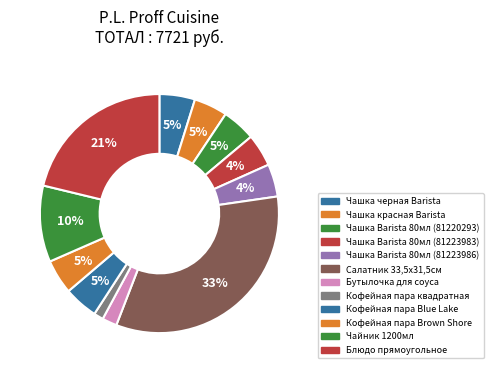

Count the number of slices in the pie.

12